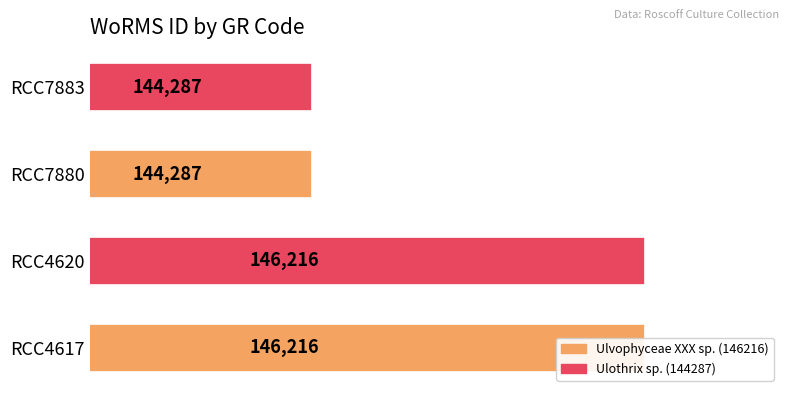

What is the average value?

145252